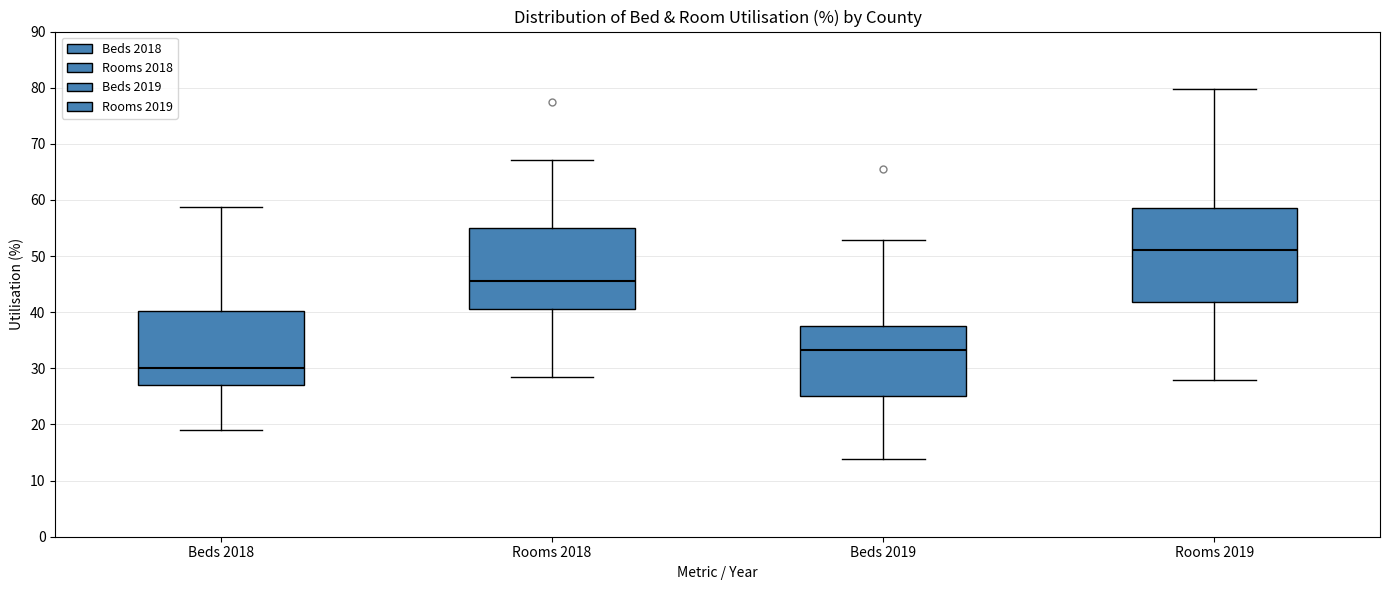

Reading left to right, transcribe this box plot: for each box, give where its median line is, the range the box spans, and where its two whiskers end, as read against the y-axis. The values are not printed on the chart, so give them approximately, as read against the axis.

Beds 2018: median 30, box 27 to 40, whiskers 19 to 59
Rooms 2018: median 46, box 41 to 55, whiskers 28 to 67
Beds 2019: median 33, box 25 to 38, whiskers 14 to 53
Rooms 2019: median 51, box 42 to 59, whiskers 28 to 80